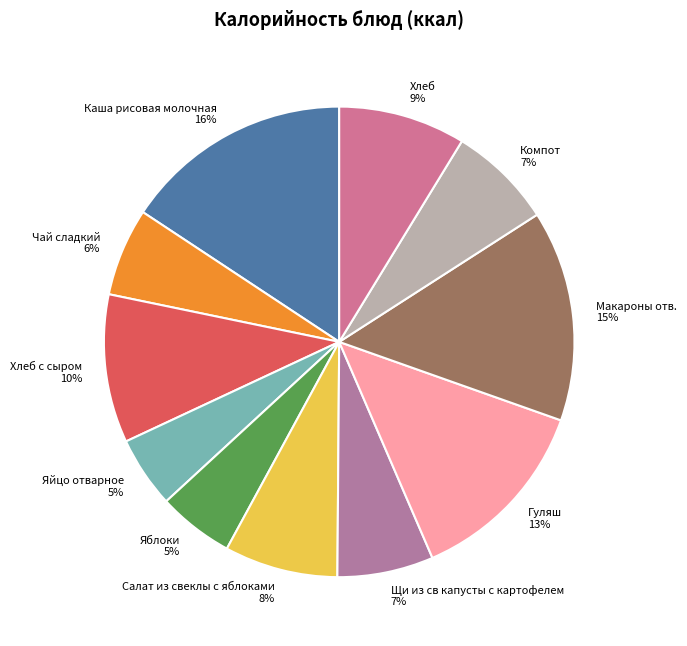

Which slice is the largest?

Каша рисовая молочная